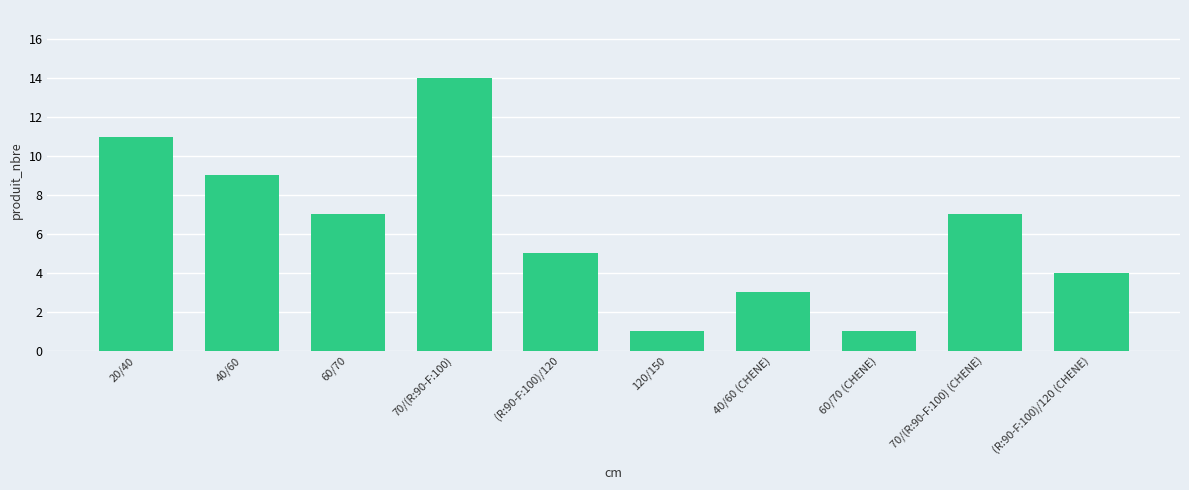

Which has a higher value, 40/60 or 20/40?

20/40